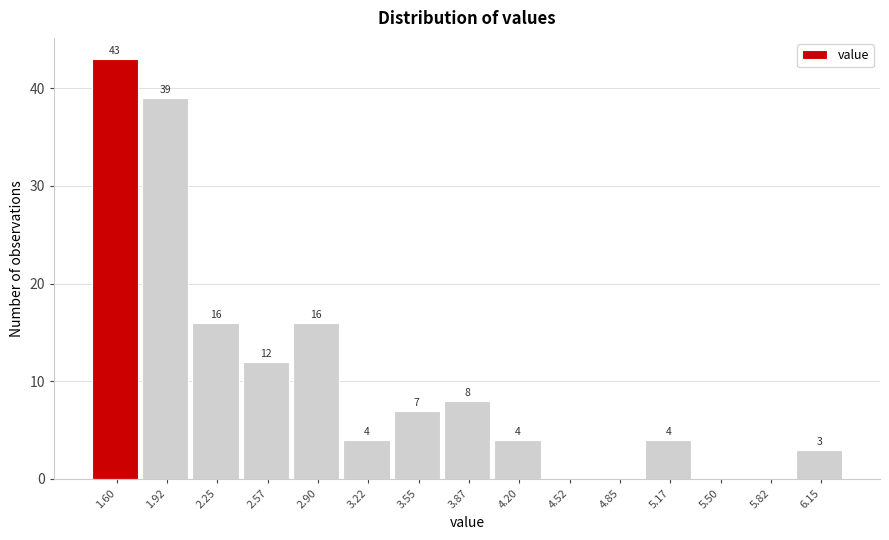

Reading left to right, transcribe all the data shown in this chart.

1.60=43	1.92=39	2.25=16	2.57=12	2.90=16	3.22=4	3.55=7	3.87=8	4.20=4	4.52=0	4.85=0	5.17=4	5.50=0	5.82=0	6.15=3